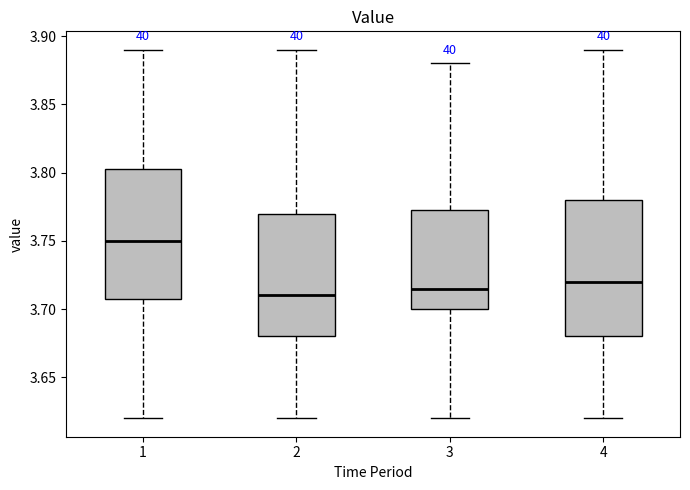

Reading left to right, transcribe this box plot: for each box, give where its median line is, the range the box spans, and where its two whiskers end, as read against the y-axis. The values are not printed on the chart, so give them approximately, as read against the axis.

1: median 3.750, box 3.710 to 3.805, whiskers 3.620 to 3.890
2: median 3.710, box 3.680 to 3.770, whiskers 3.620 to 3.890
3: median 3.715, box 3.700 to 3.775, whiskers 3.620 to 3.880
4: median 3.720, box 3.680 to 3.780, whiskers 3.620 to 3.890